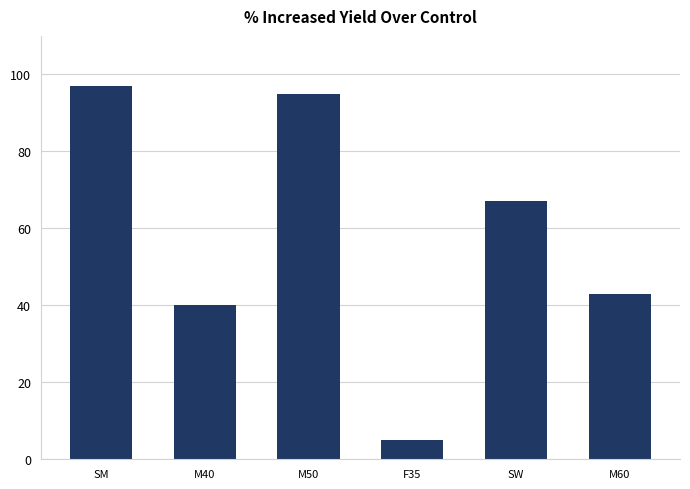

Which label corresponds to the largest value in the chart?

SM